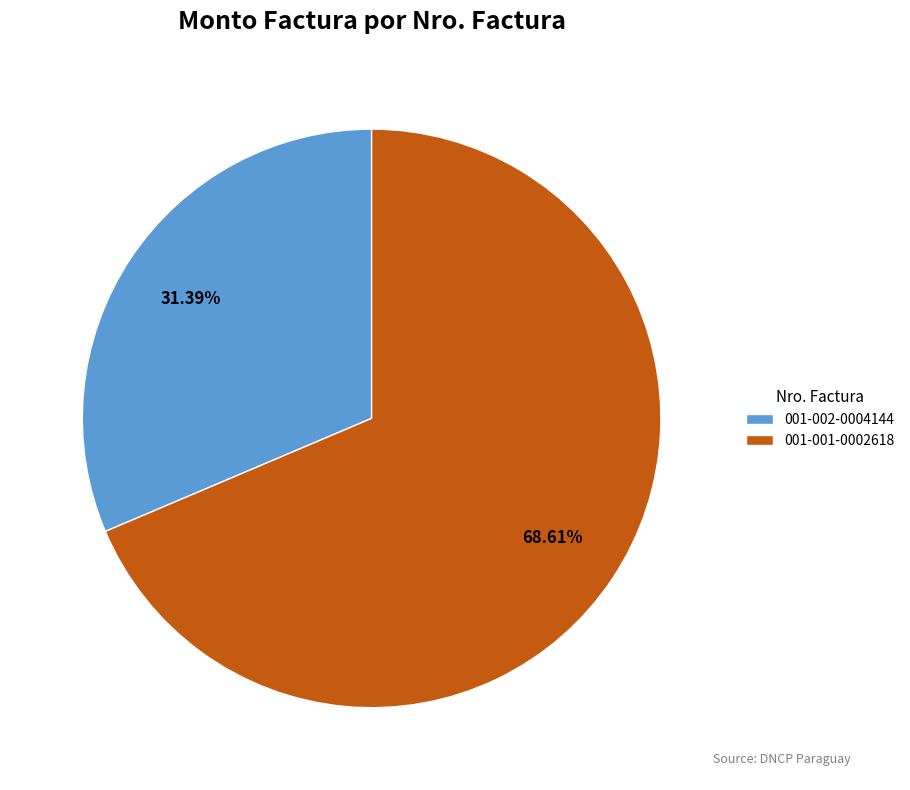

Approximately how many times larger is the value at 001-001-0002618 compared to 001-002-0004144?

2.2